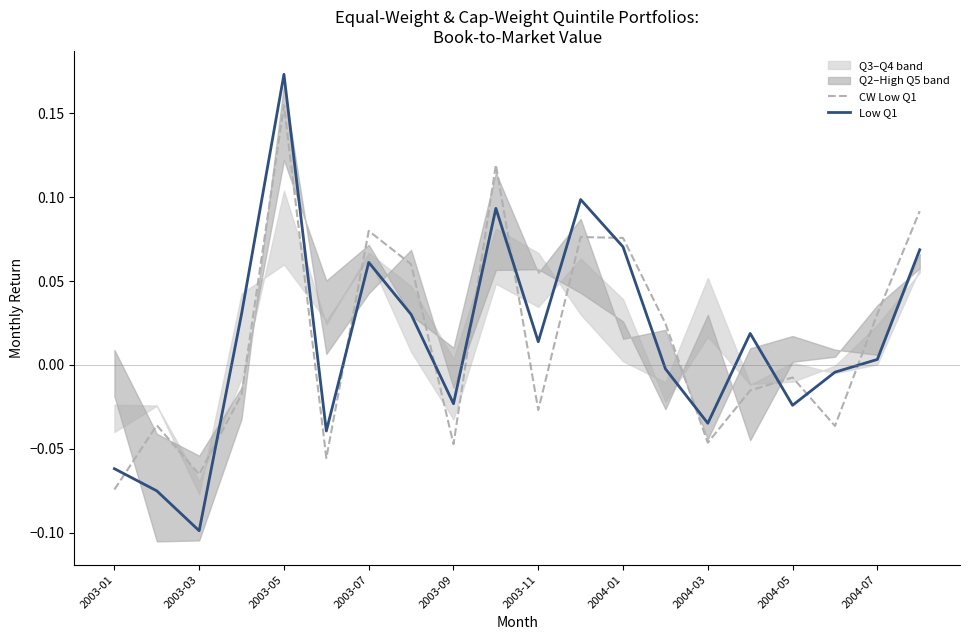

Which category has the lowest value in the CW Low Q1 series?

2003-01